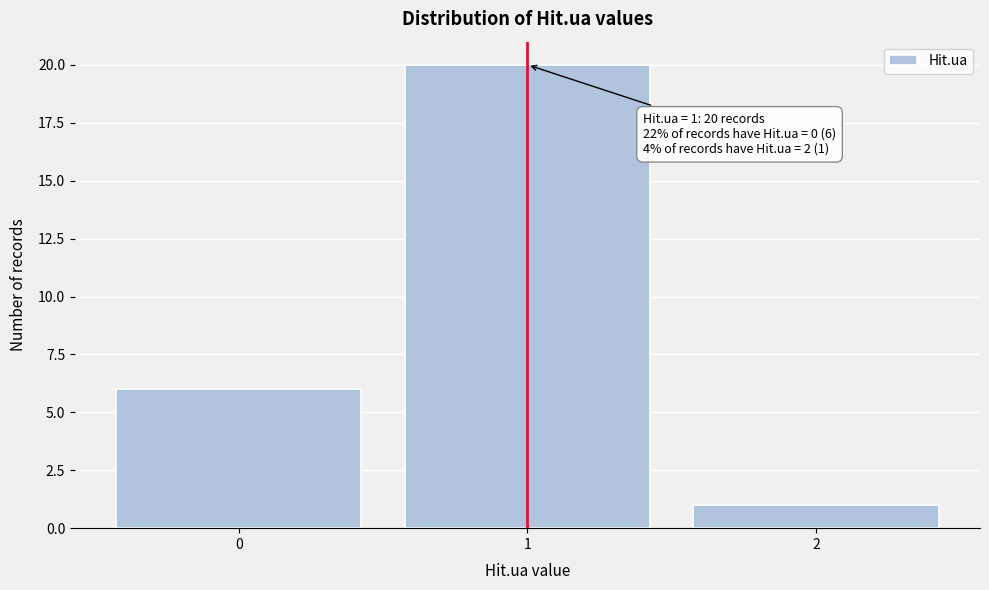

Over which range of the x-axis is the bar tallest?

0.5 to 1.5